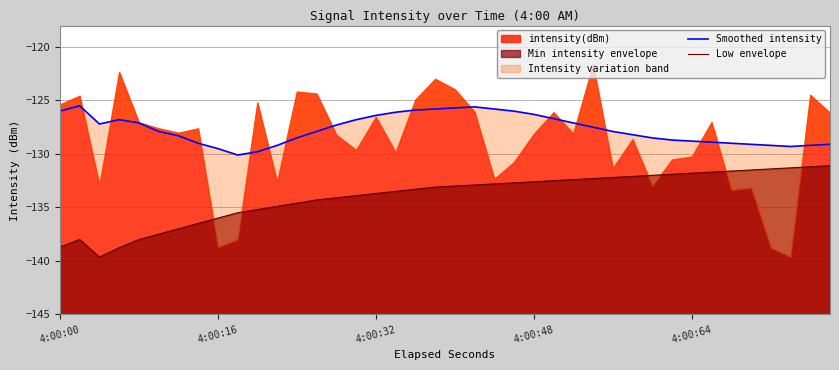

At how many categories does at least one series exceed -138?

40